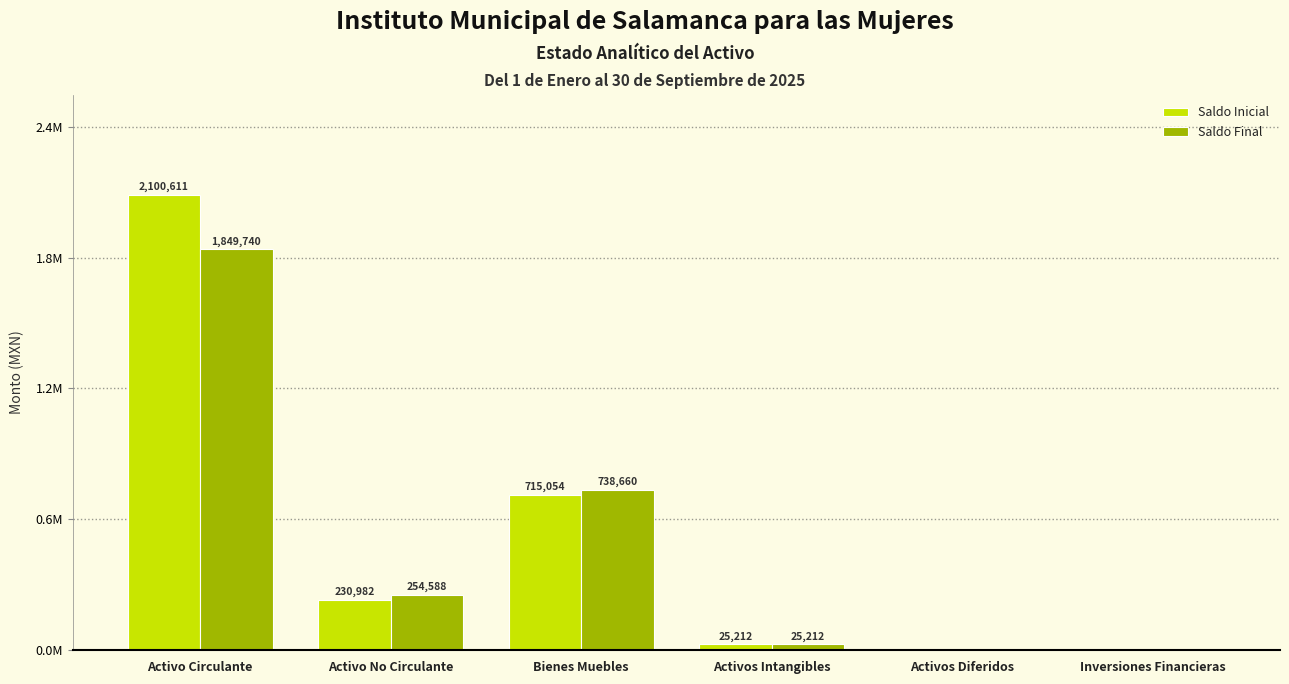

What is the difference between the Saldo Final values at Activo Circulante and Activo No Circulante?

1595152.1